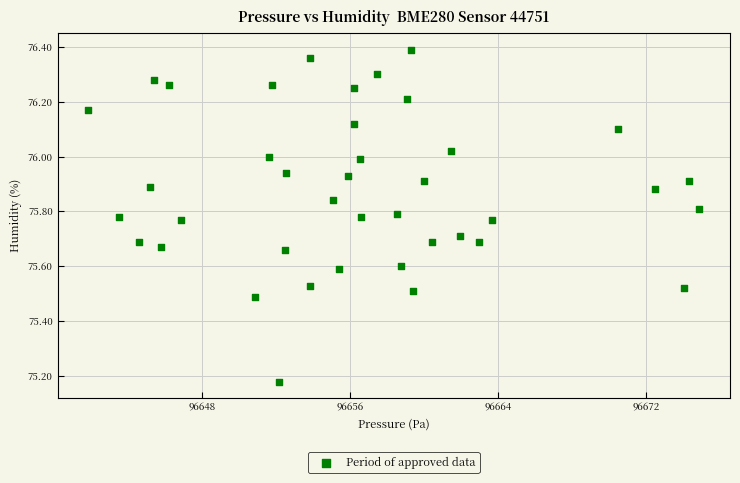

What is the range of X values (max minus min)?

33.0